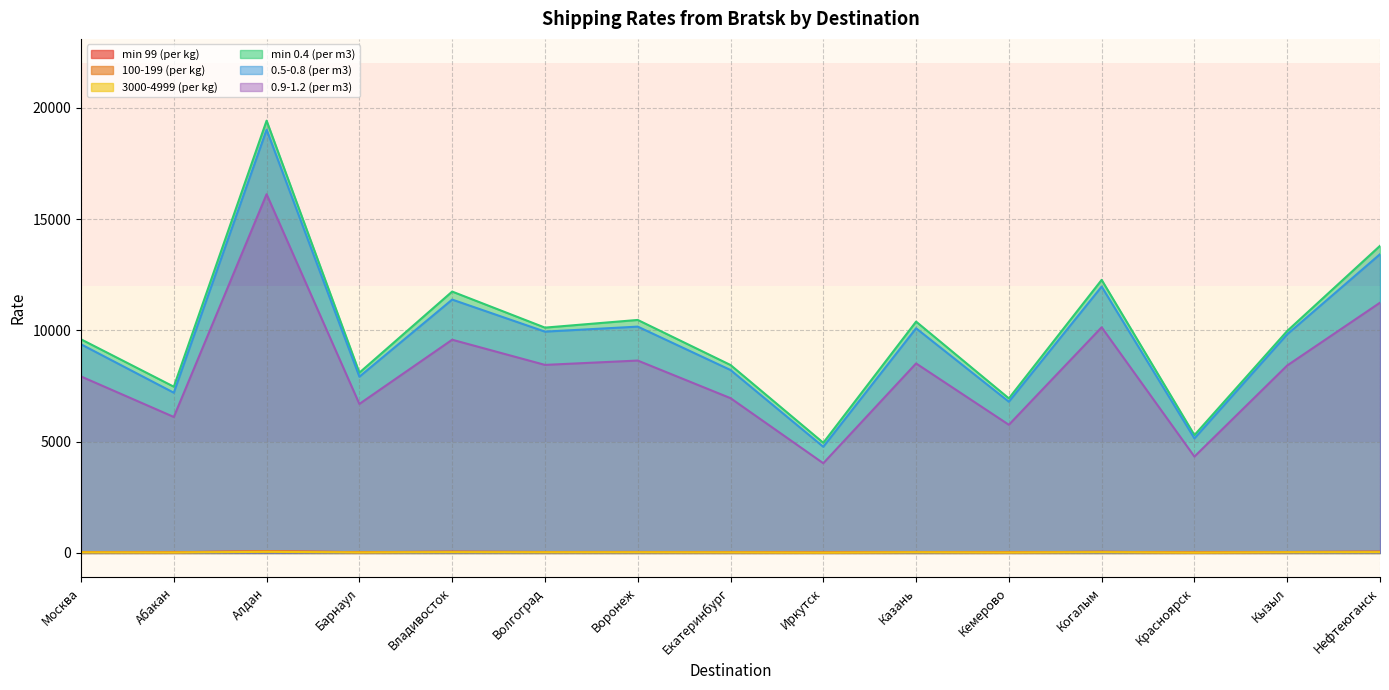

True or false: min 99 (per kg) and 0.9-1.2 (per m3) intersect in this chart.

False